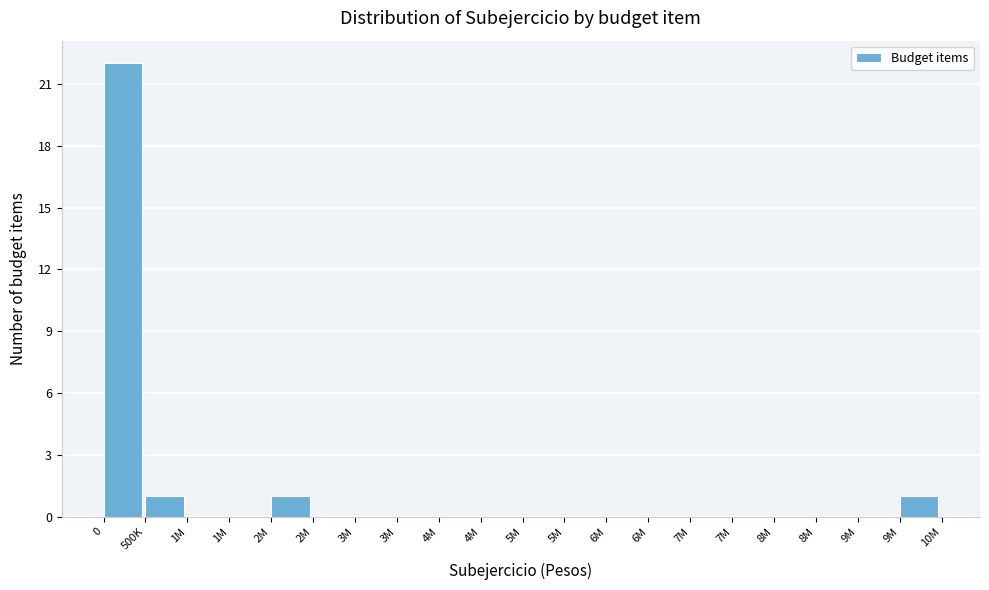

How many distinct data groups are displayed?

1